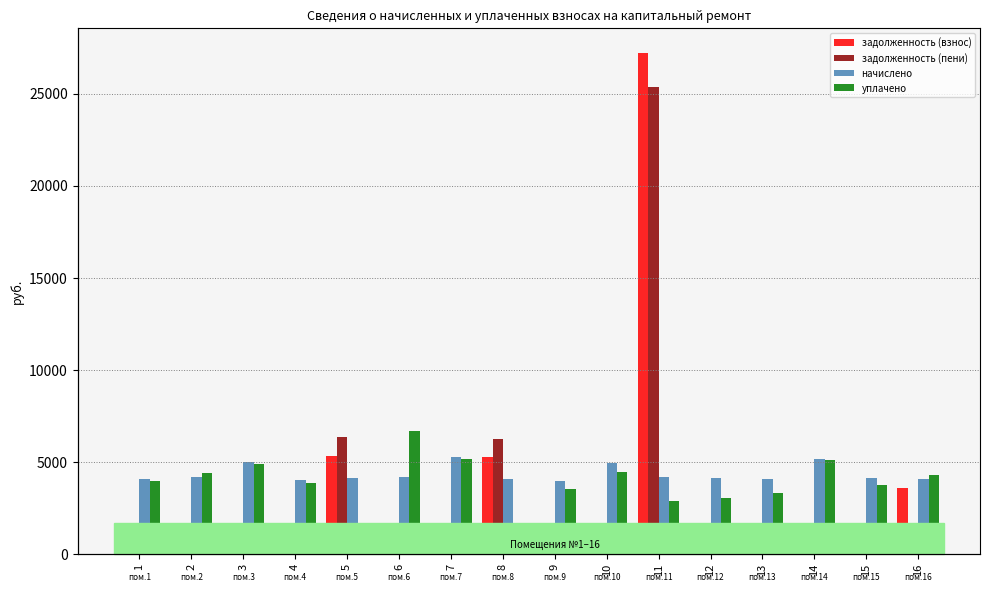

What is the value of the уплачено bar at the 7th from the left?

5172.4